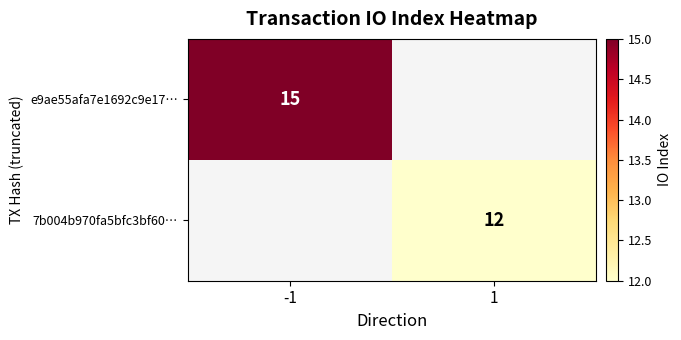

List the series in order of their peak value, highest first.

e9ae55afa7e1692c9e17…, 7b004b970fa5bfc3bf60…